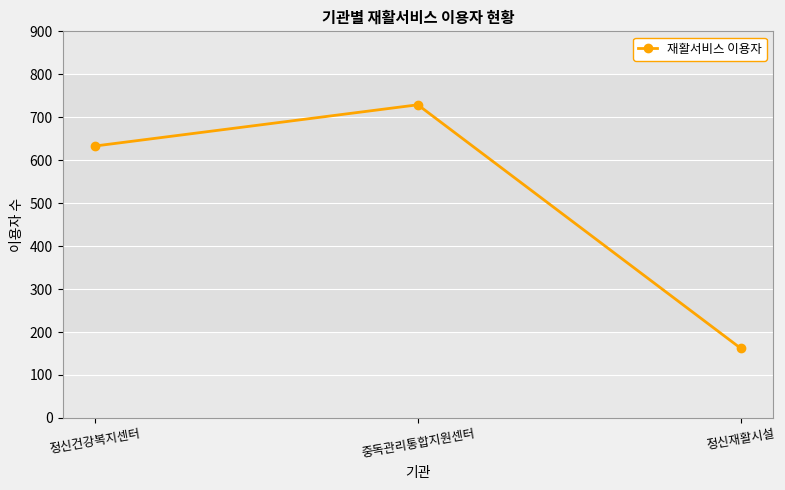

What is the ratio of the value at 정신재활시설 to the value at 중독관리통합지원센터?

0.2